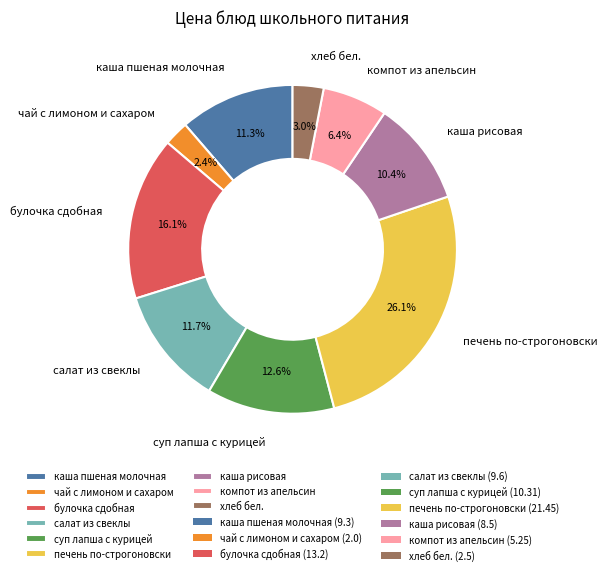

Is каша пшеная молочная the majority of the pie?

No